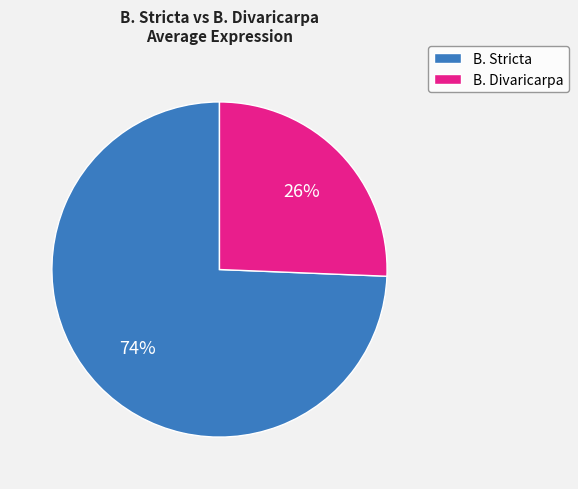

Is there a majority slice in this chart?

Yes